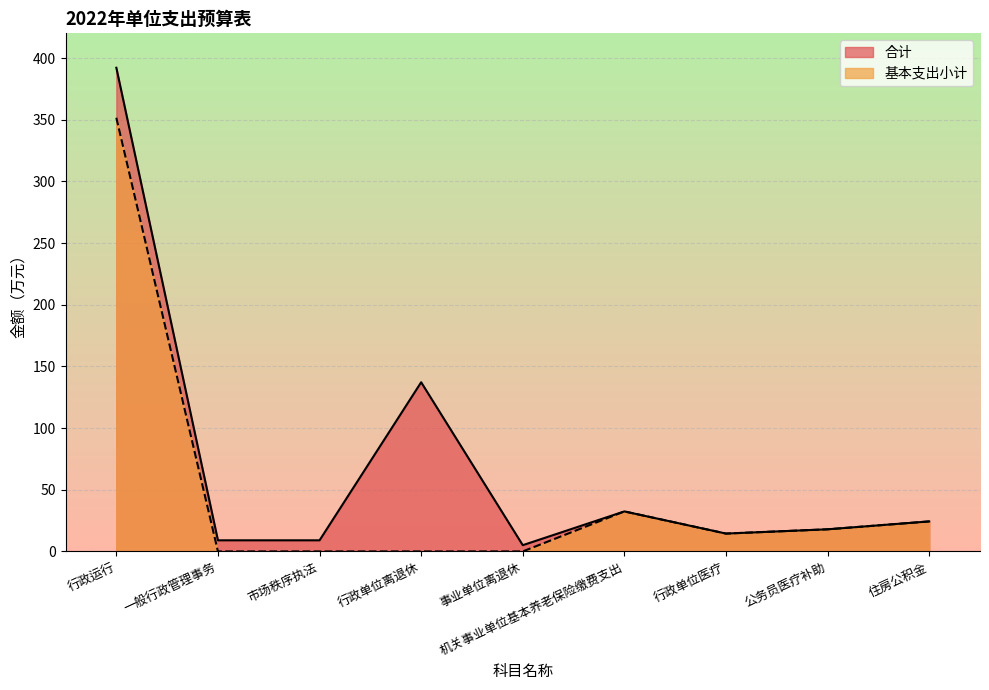

Is the value of 合计 at 事业单位离退休 greater than the value of 基本支出小计 at 公务员医疗补助?

No